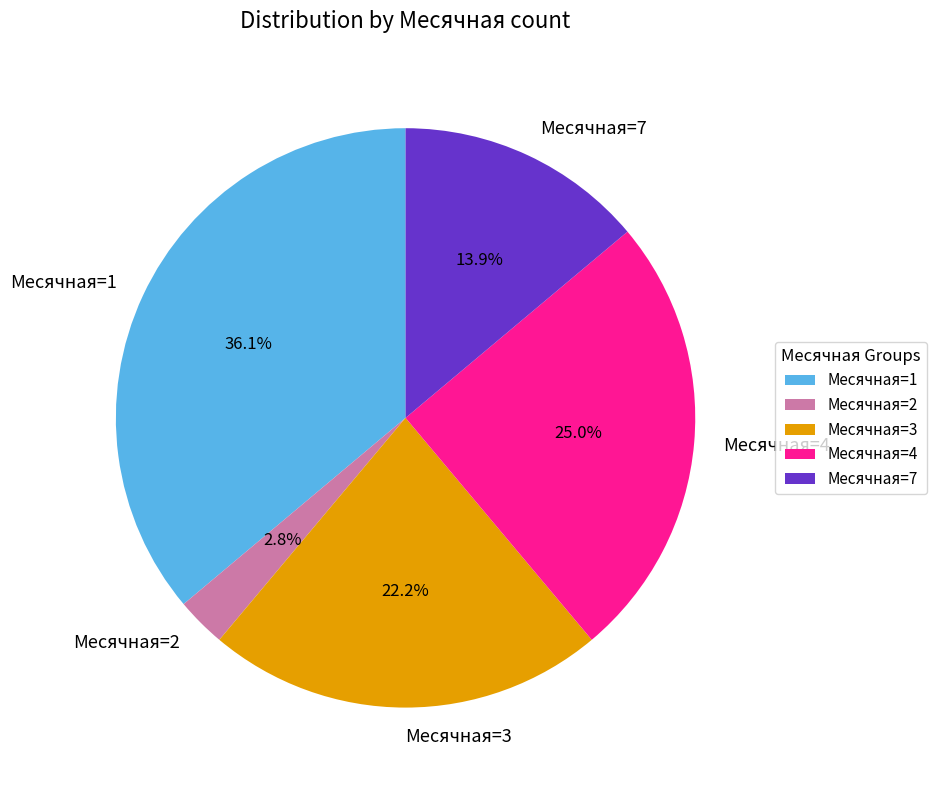

Count the number of slices in the pie.

5